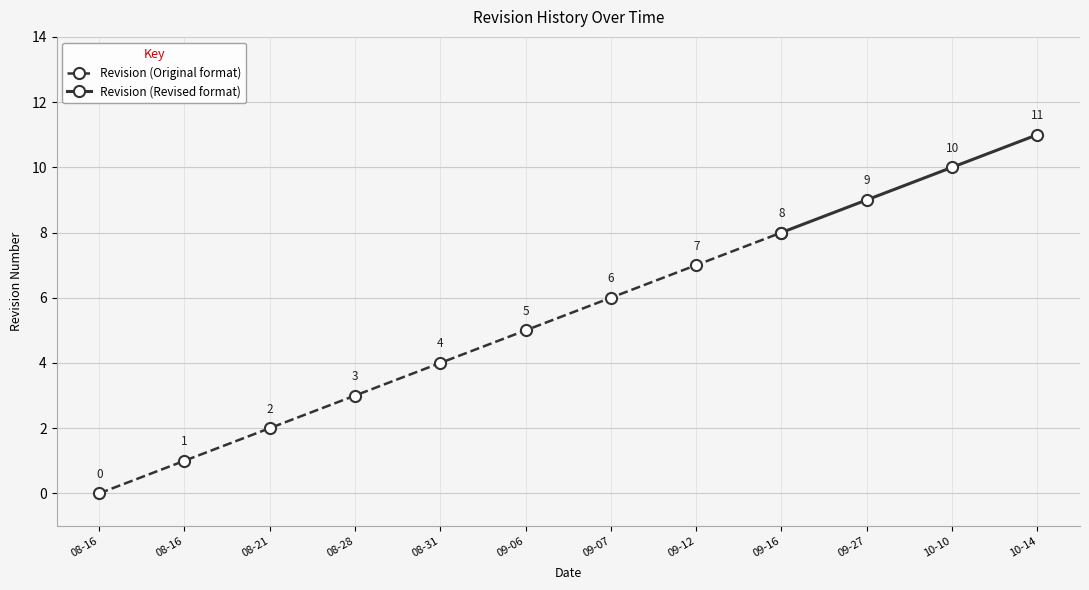

Reading left to right, extract all data points from this chart.

2023-08-16=0	2023-08-16=1	2023-08-21=2	2023-08-28=3	2023-08-31=4	2023-09-06=5	2023-09-07=6	2023-09-12=7	2023-09-16=8	2023-09-27=9	2023-10-10=10	2023-10-14=11